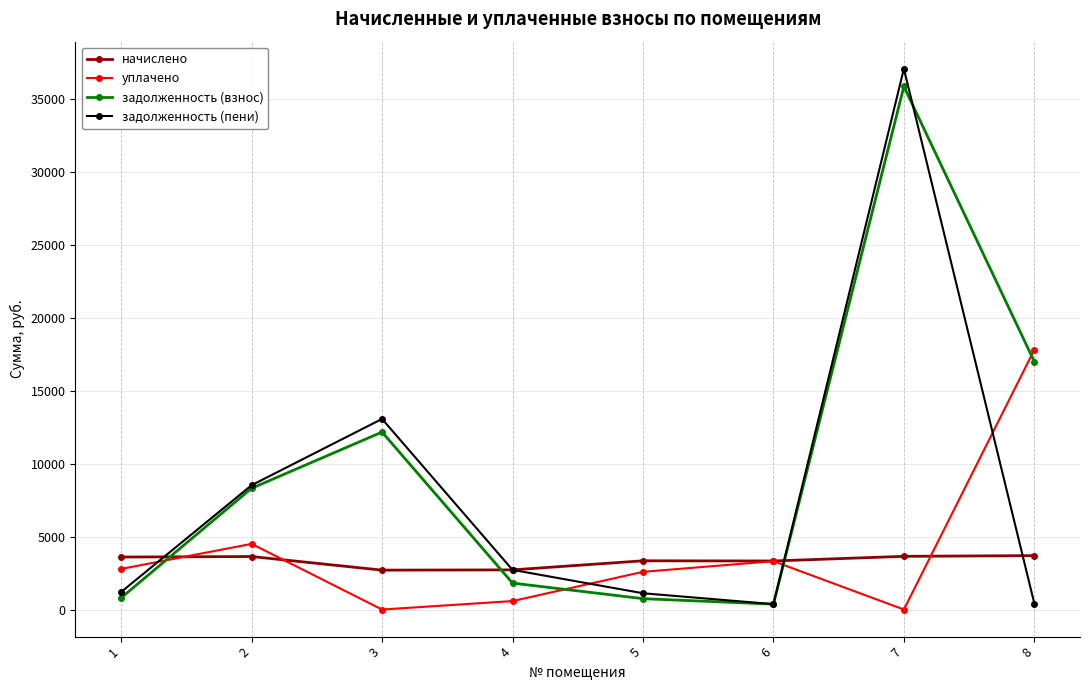

How many lines are shown in the chart?

4